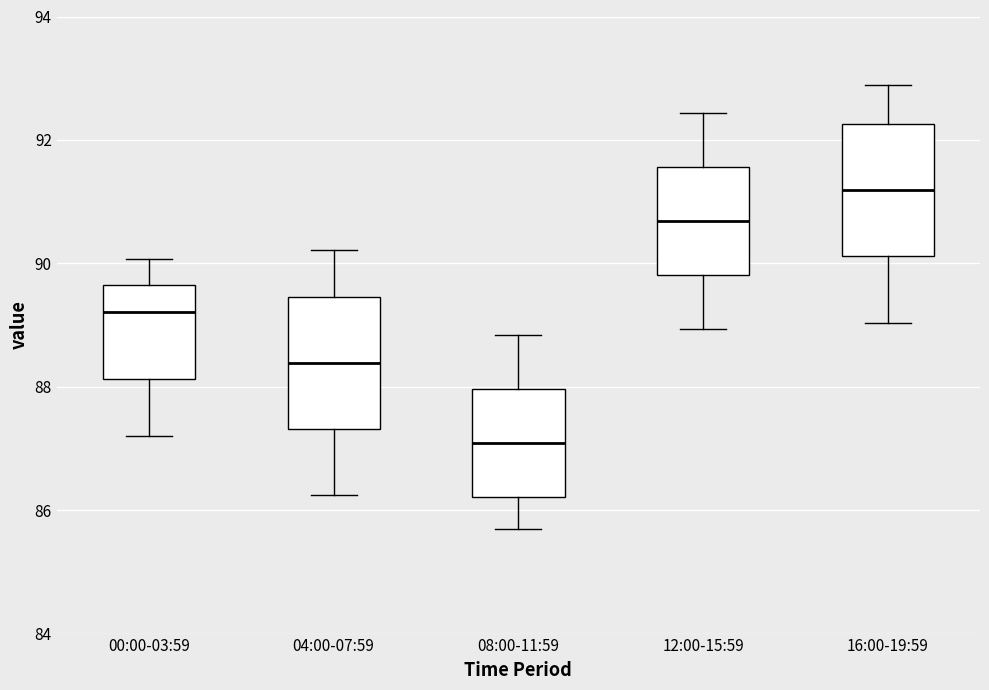

Reading left to right, transcribe this box plot: for each box, give where its median line is, the range the box spans, and where its two whiskers end, as read against the y-axis. The values are not printed on the chart, so give them approximately, as read against the axis.

00:00-03:59: median 89.2, box 88.2 to 89.6, whiskers 87.2 to 90.0
04:00-07:59: median 88.4, box 87.4 to 89.4, whiskers 86.2 to 90.2
08:00-11:59: median 87.0, box 86.2 to 88.0, whiskers 85.6 to 88.8
12:00-15:59: median 90.6, box 89.8 to 91.6, whiskers 89.0 to 92.4
16:00-19:59: median 91.2, box 90.2 to 92.2, whiskers 89.0 to 92.8